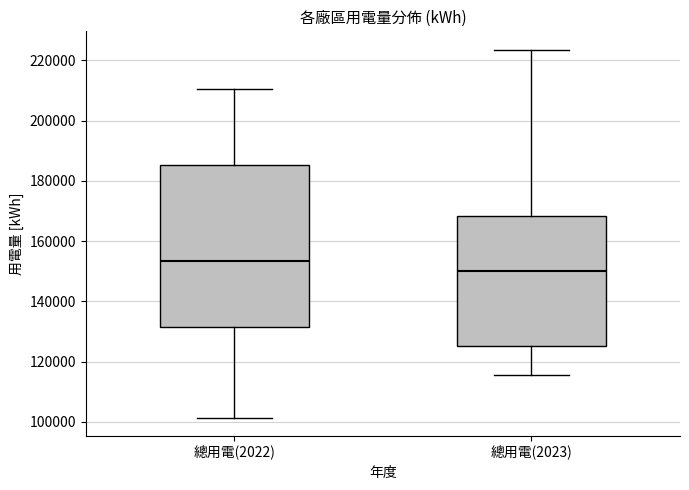

Which box has the highest median line?

總用電(2022)